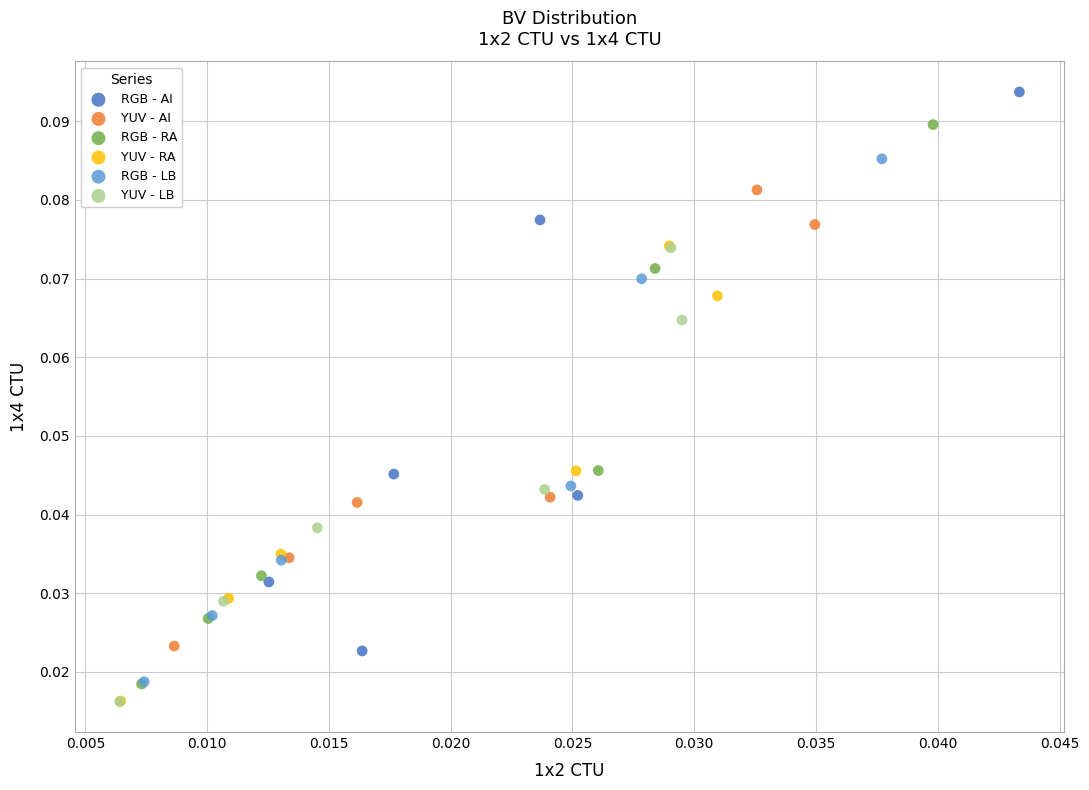

Which series reaches the maximum Y coordinate?

RGB - AI